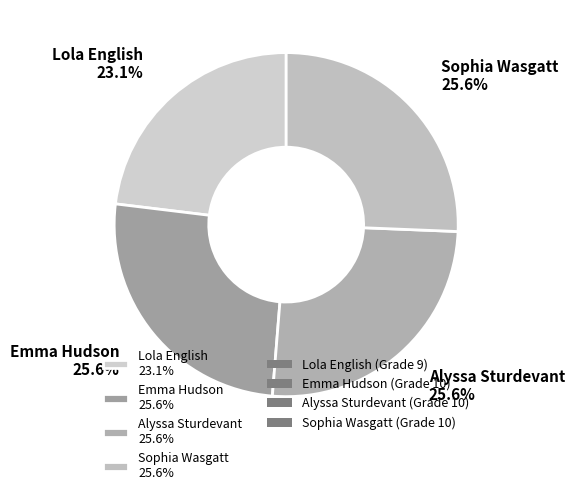

Is it true that Lola English is 23% of the pie?

True